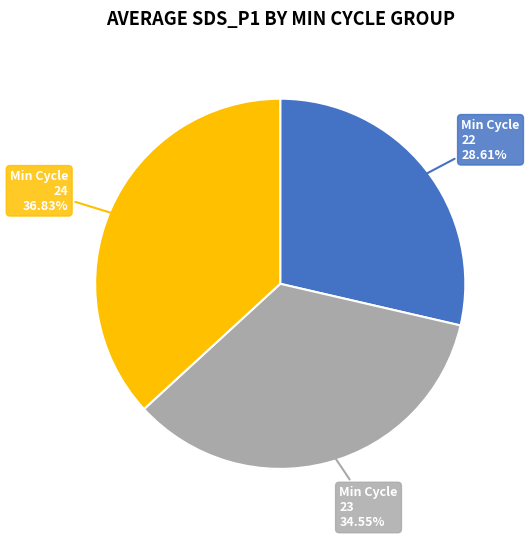

Is there a majority slice in this chart?

No